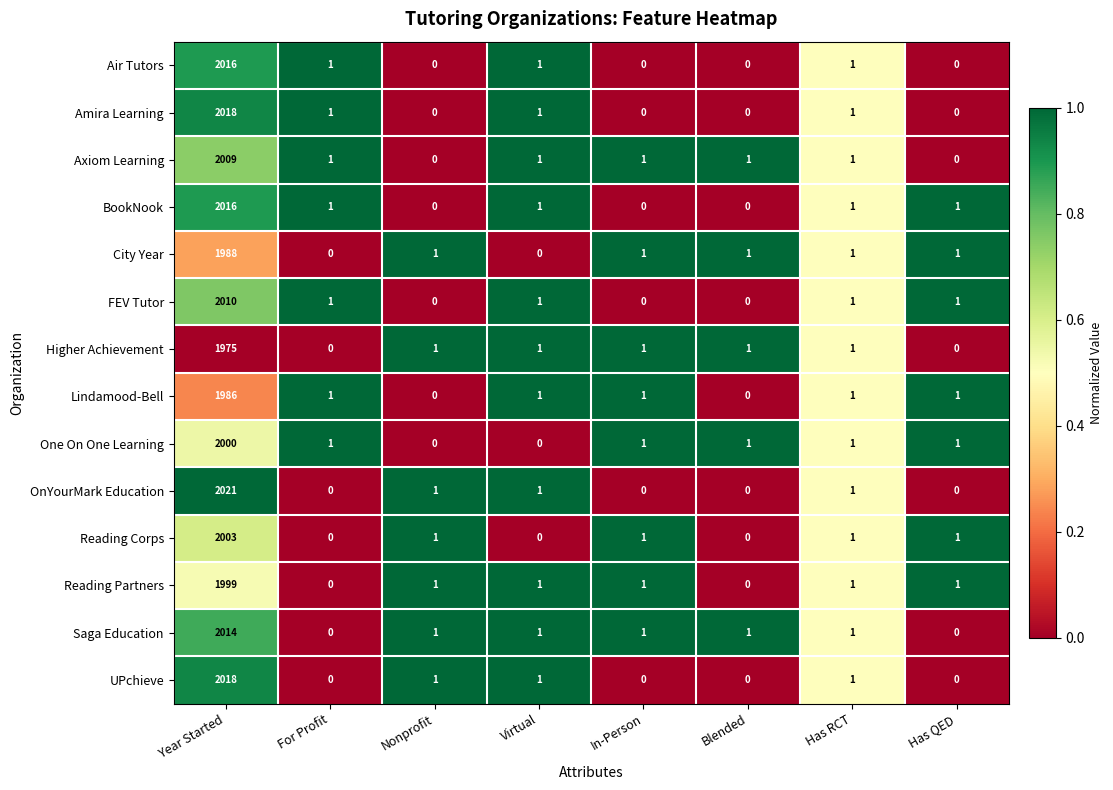

Count the number of categories in the chart.

8